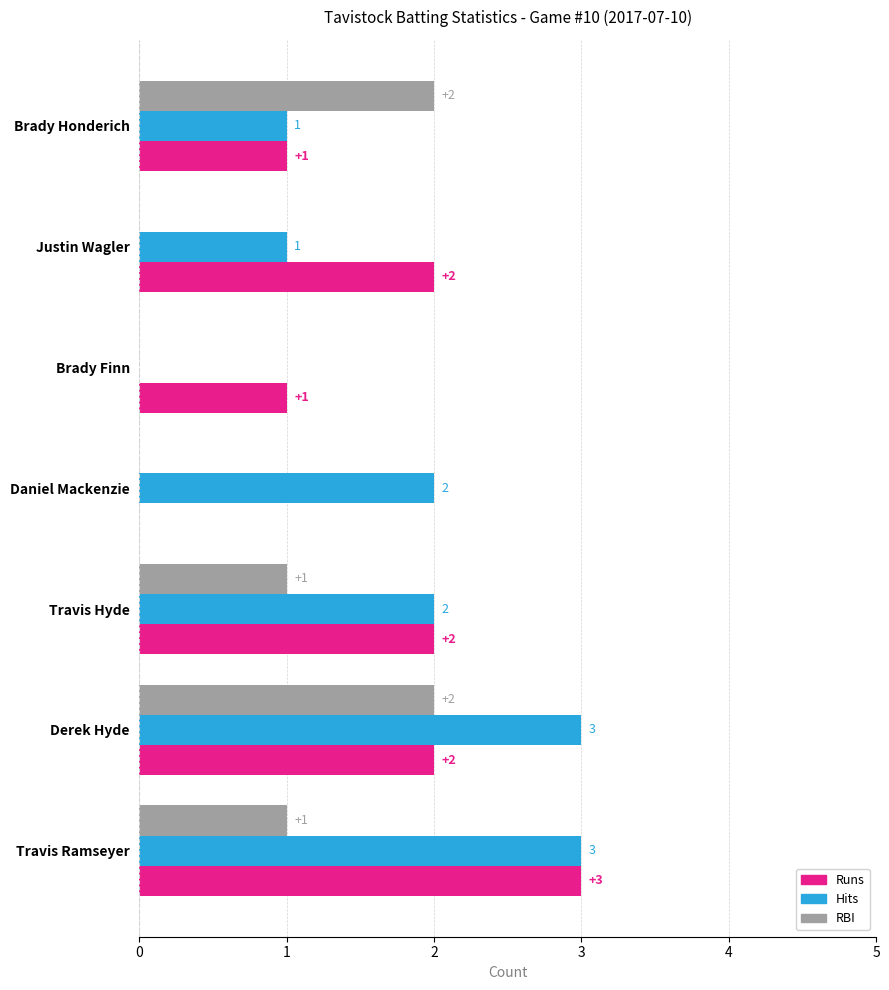

What is the average value of the Hits series?

2